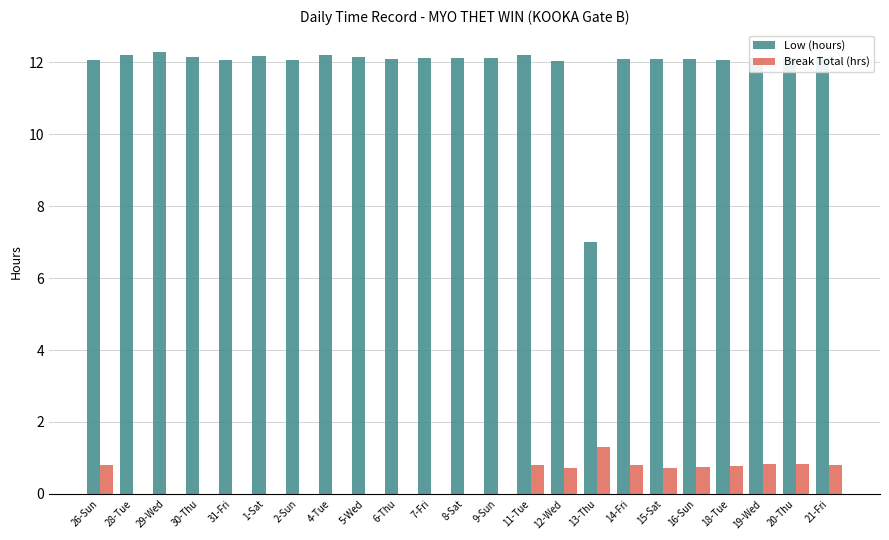

Are the bars horizontal?

No